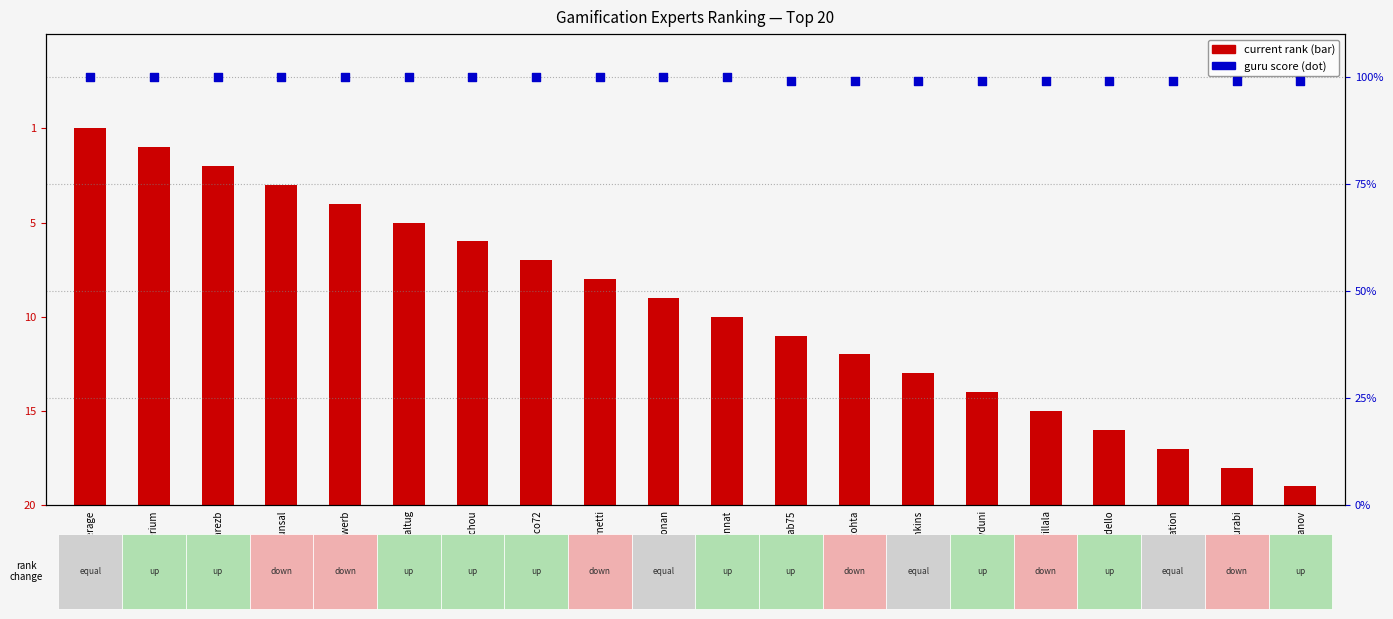

At how many categories does at least one series exceed 8?

20